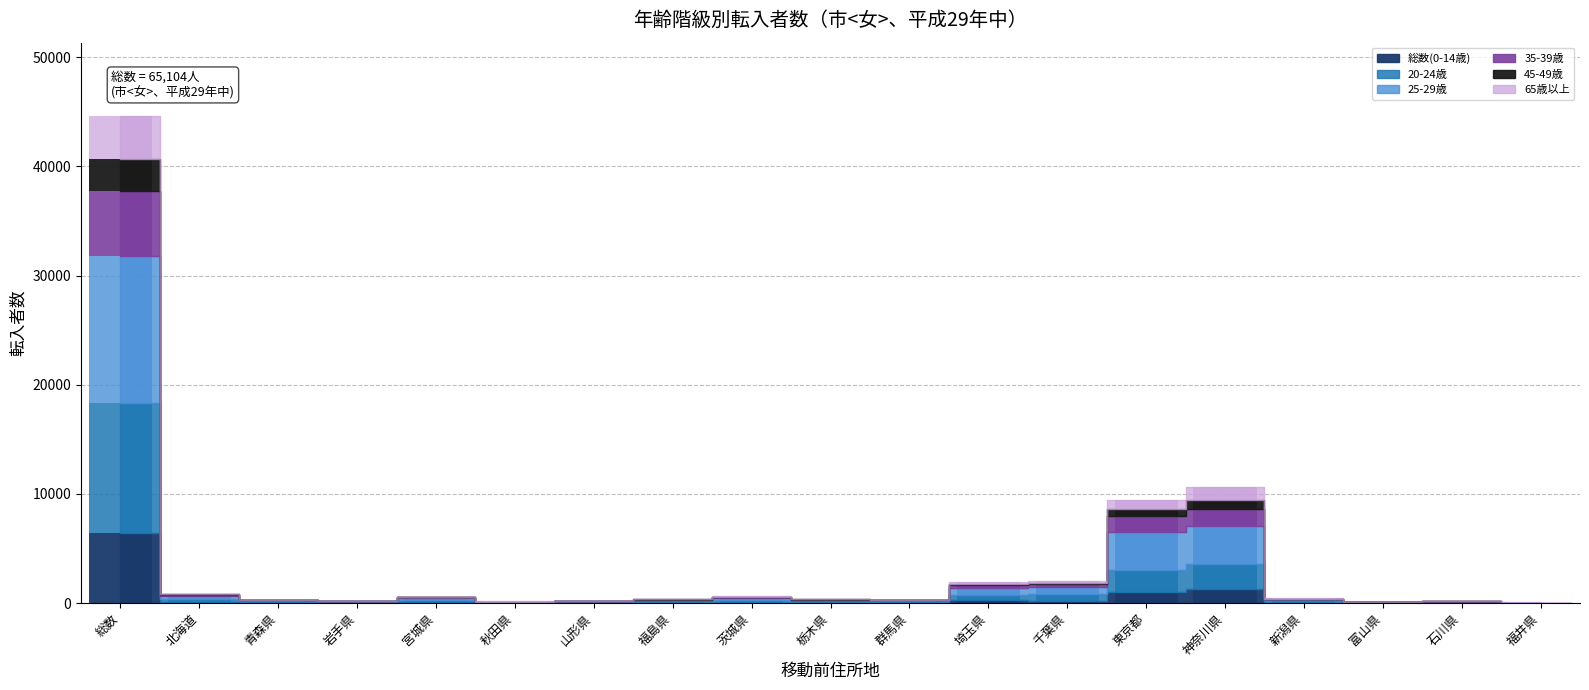

What is the value of the 20-24歳 bar at the 16th from the left?

207